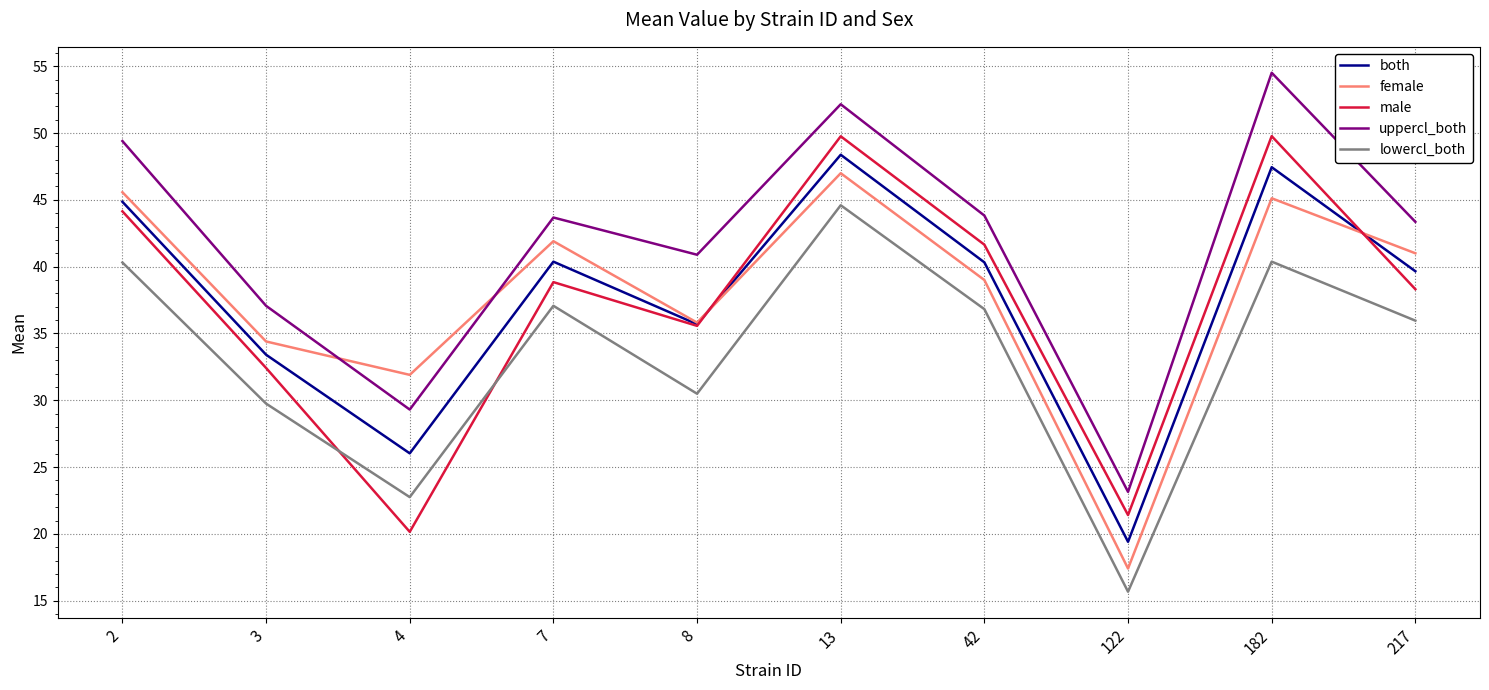

At 7, list the series in order from largest to smallest.

uppercl_both, female, both, male, lowercl_both